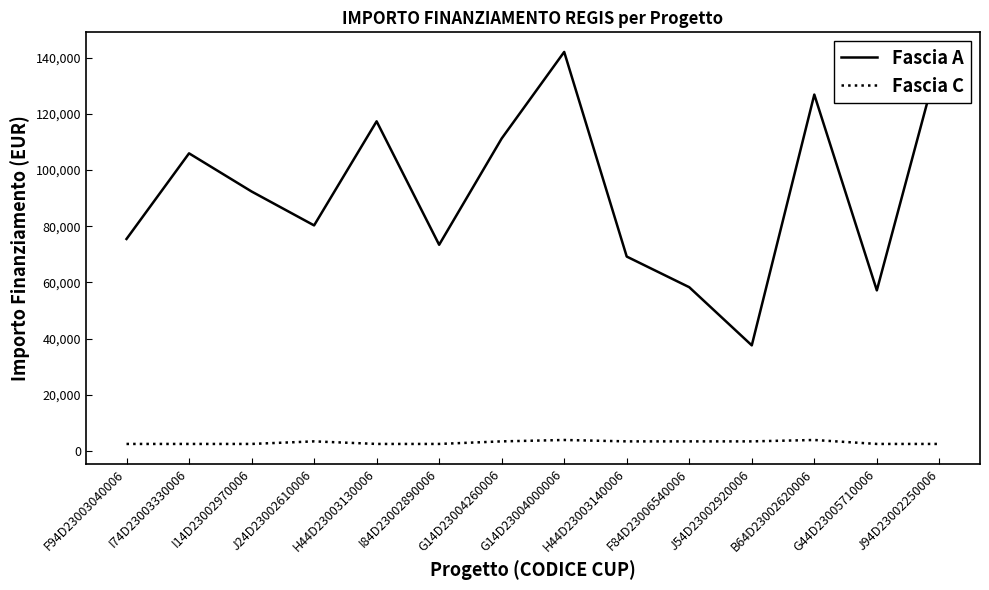

What is the difference between the maximum and minimum values in the Fascia A series?

104426.7